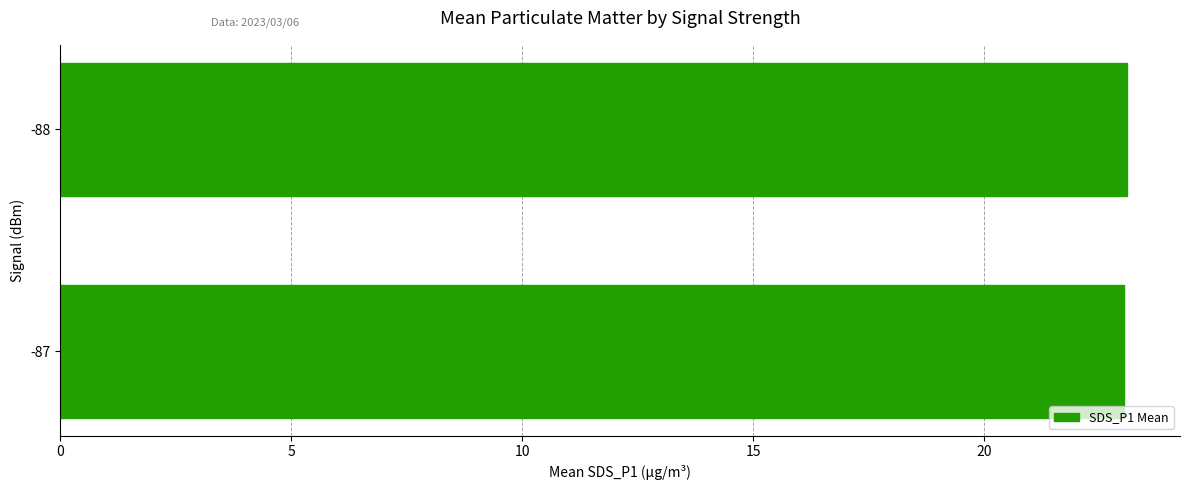

What is the sum of all values?

46.1